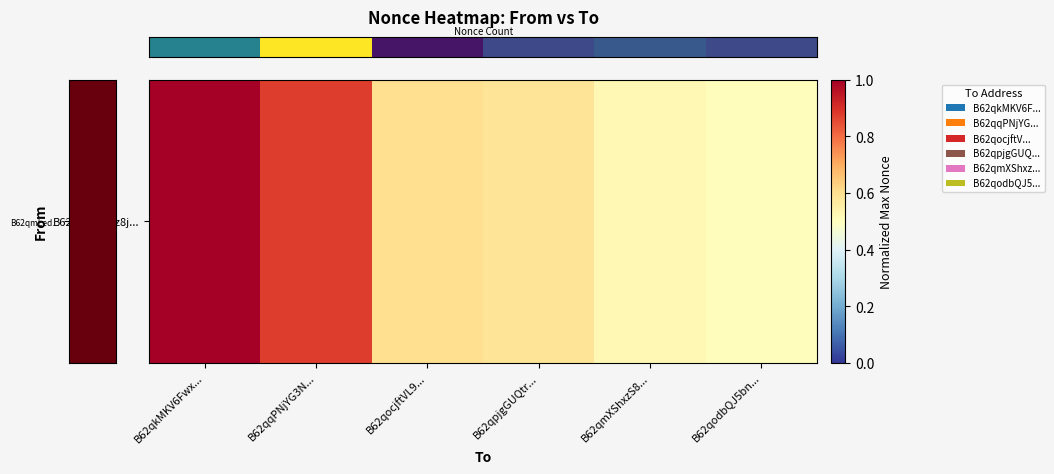

What is the sum of all values?

4.1